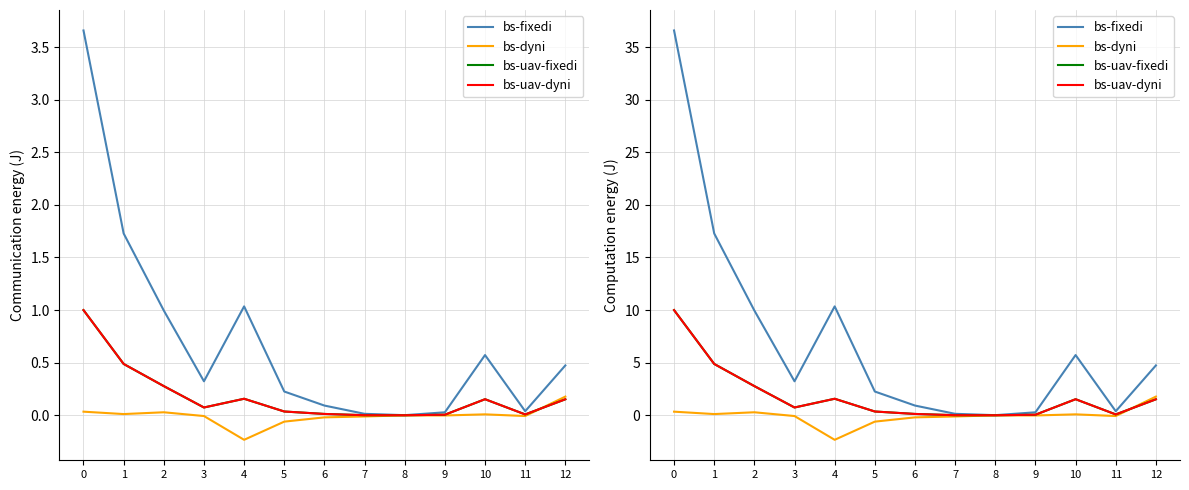

Is it true that bs-uav-fixedi equals 0.0 at 7?

False